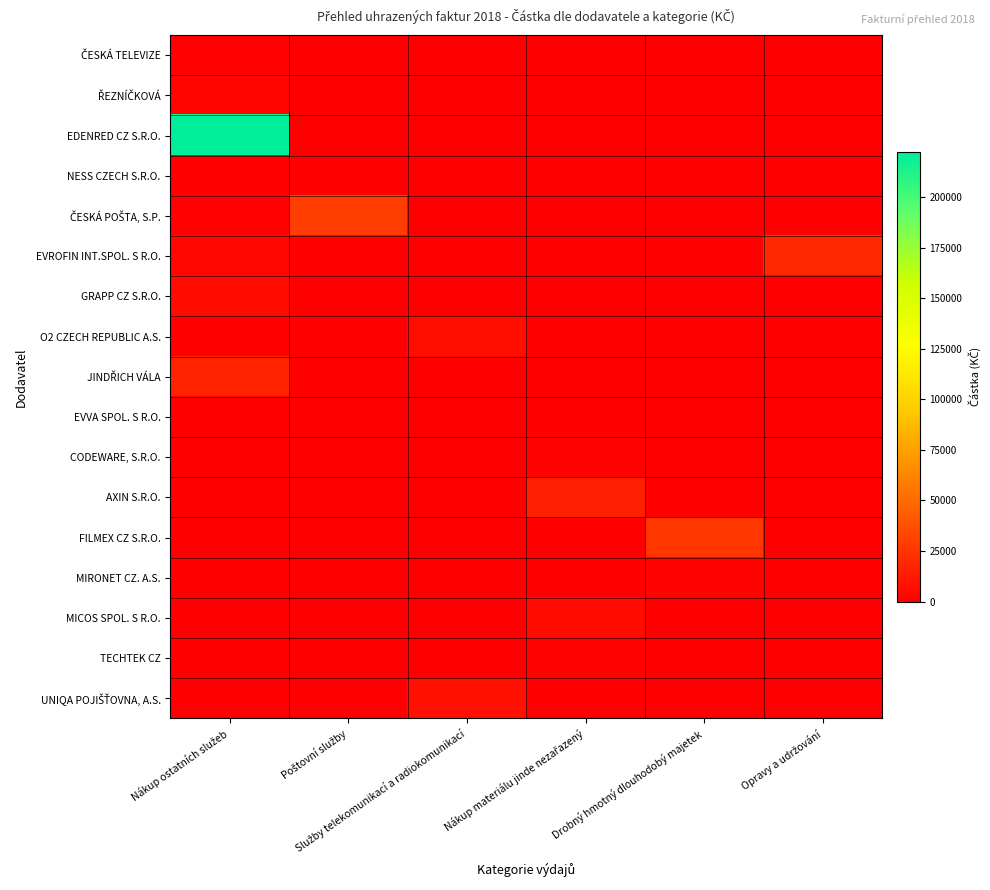

How many distinct data groups are displayed?

17